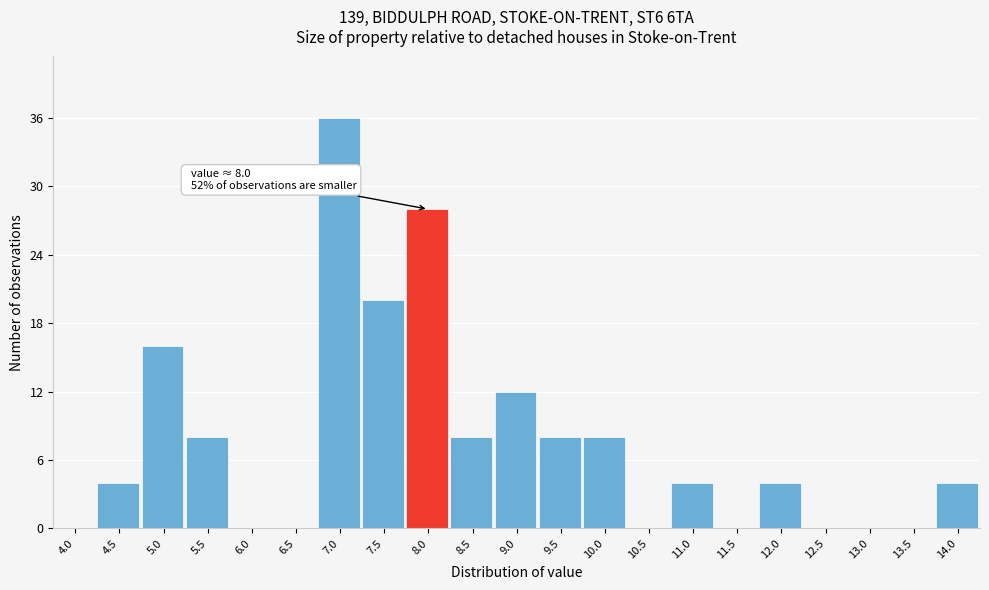

Reading right to left, transcribe all the data shown in this chart.

14.0=4	13.5=0	13.0=0	12.5=0	12.0=4	11.5=0	11.0=4	10.5=0	10.0=8	9.5=8	9.0=12	8.5=8	8.0=28	7.5=20	7.0=36	6.5=0	6.0=0	5.5=8	5.0=16	4.5=4	4.0=0